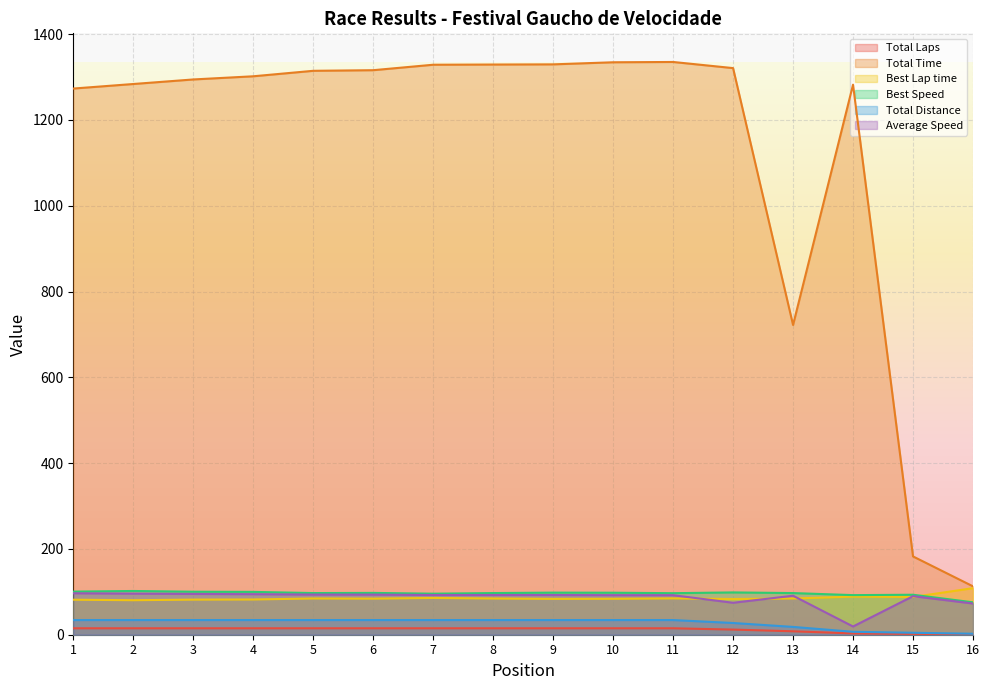

What is the value of the Total Laps point at the 13th from the left?

8.0